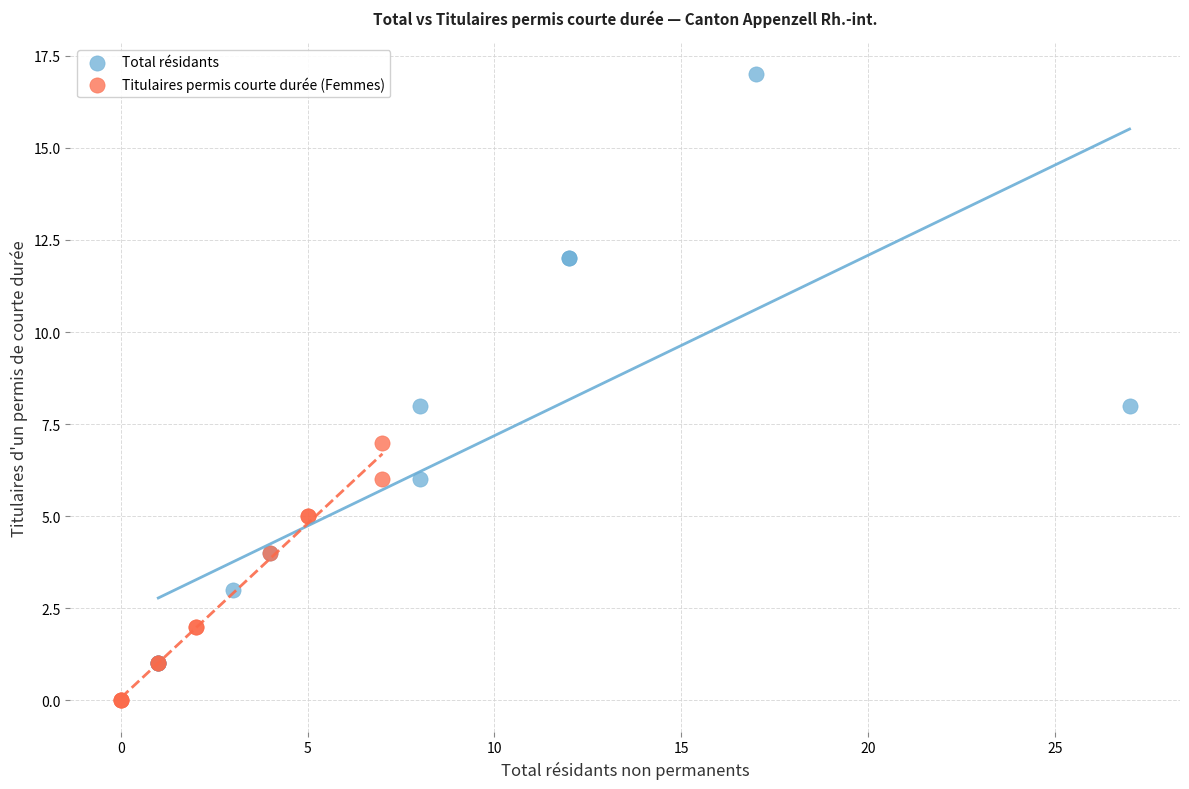

Which series contains the lowest Y value?

Titulaires permis courte durée (Femmes)